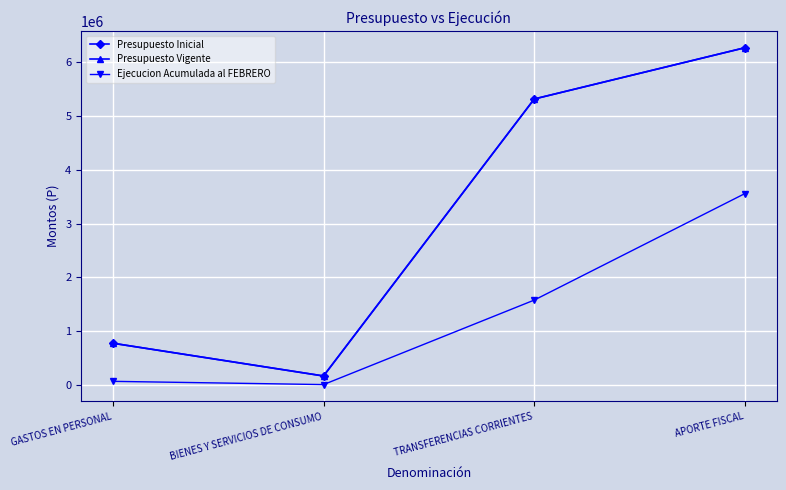

Is this an area chart (filled region under the line)?

No